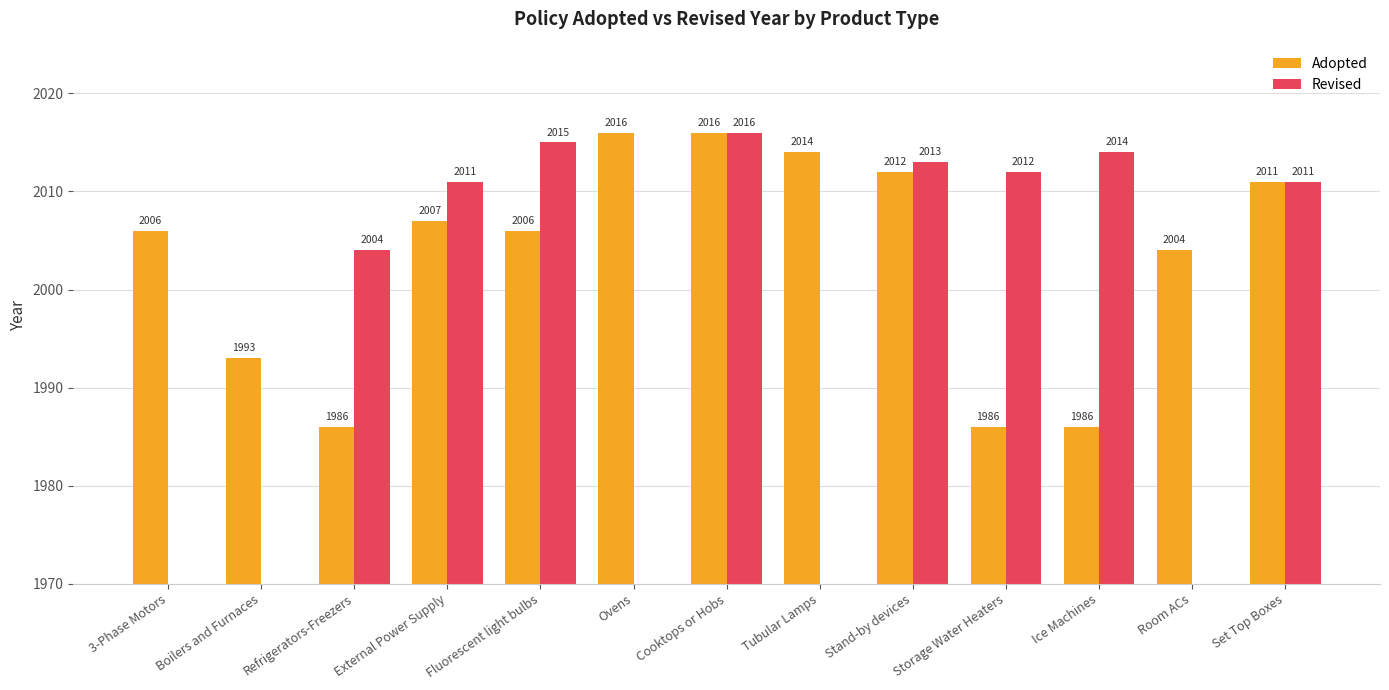

The Revised series shows 2969.5 at Cooktops or Hobs. True or false?

False